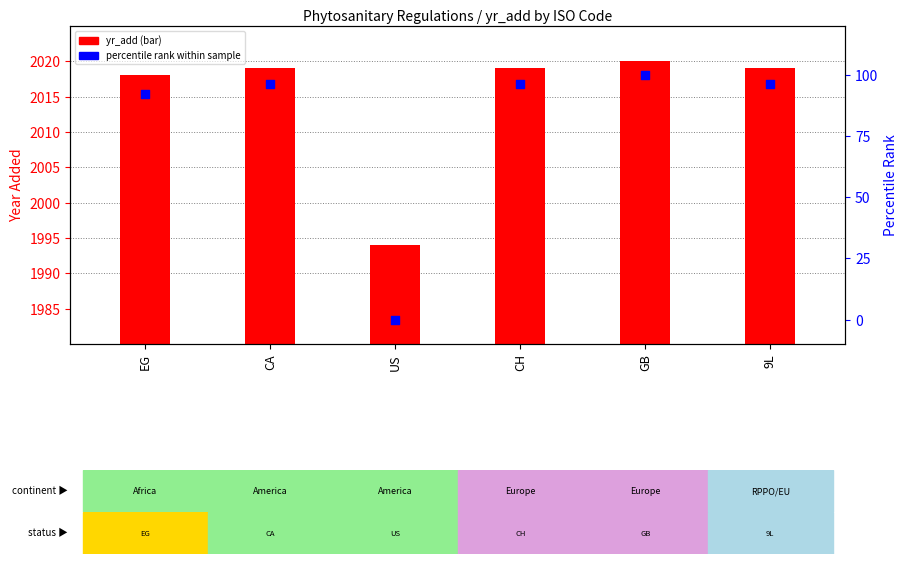

Which series has the widest spread of Y values?

percentile rank within sample